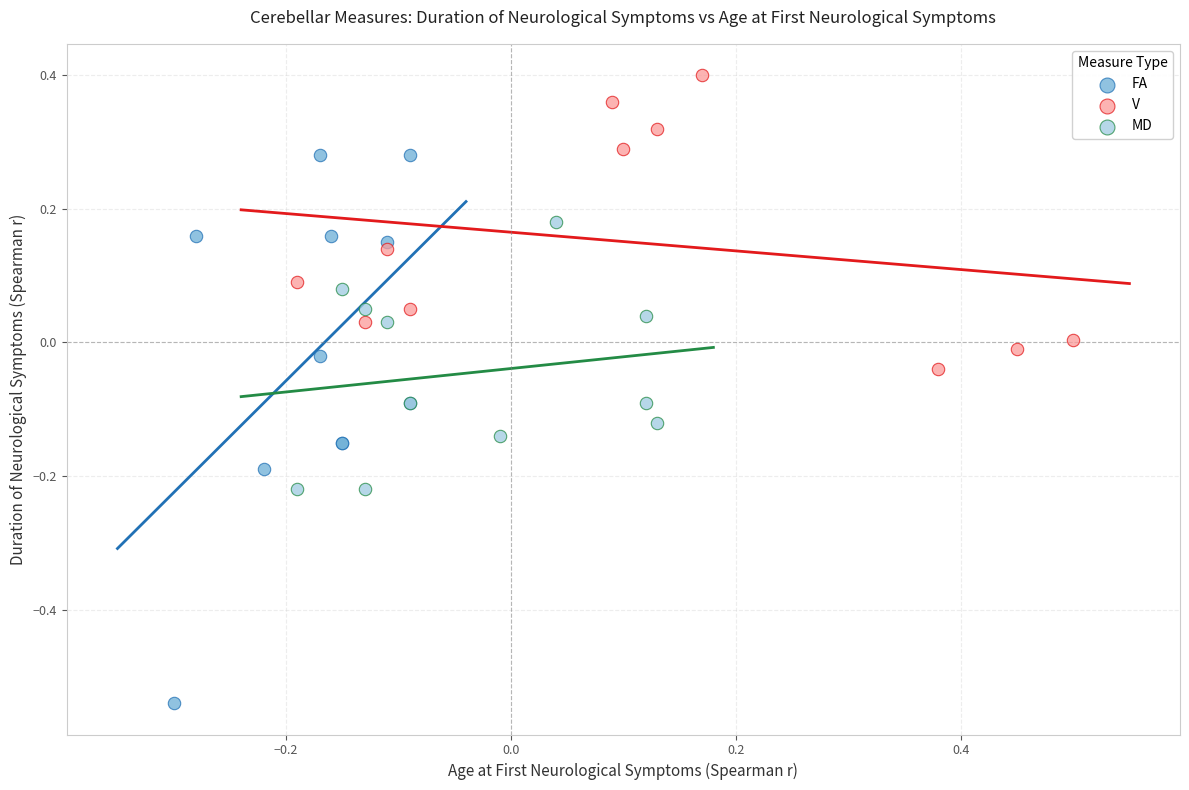

Which series contains the lowest Y value?

FA